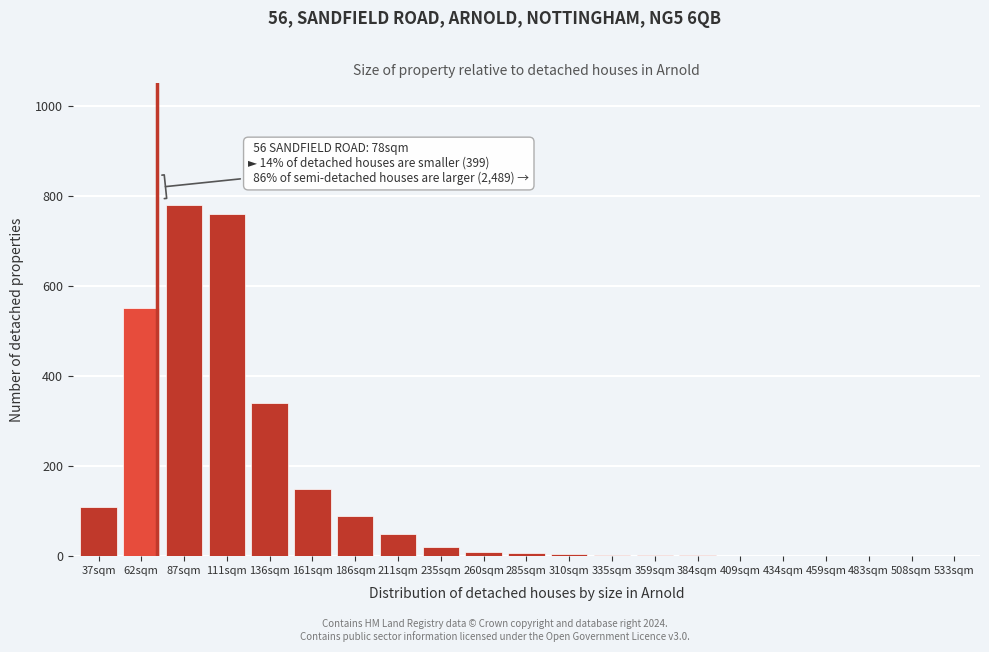

What is the greatest value displayed?

780